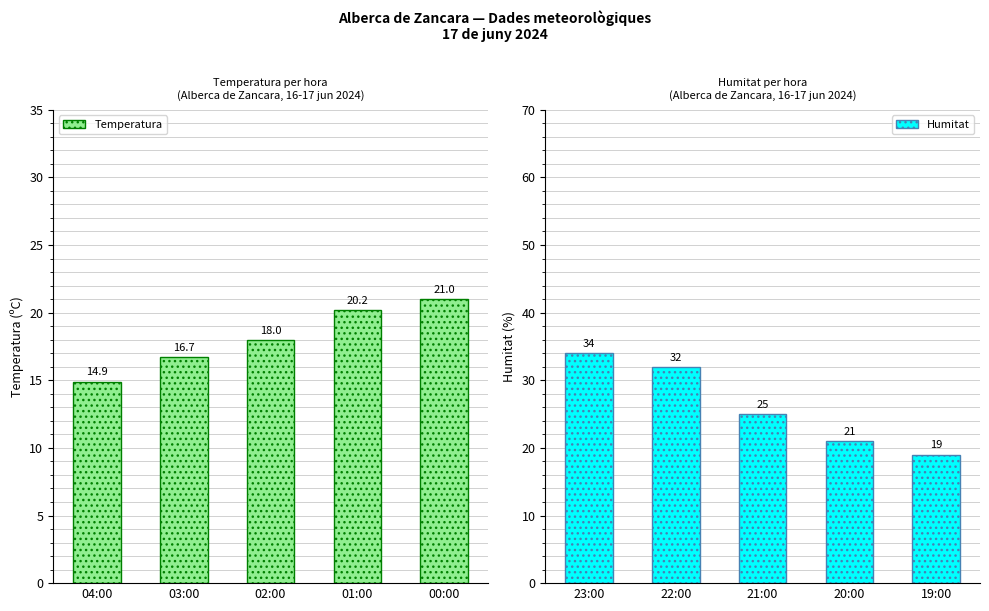

What is the highest value of the Humitat series?

34